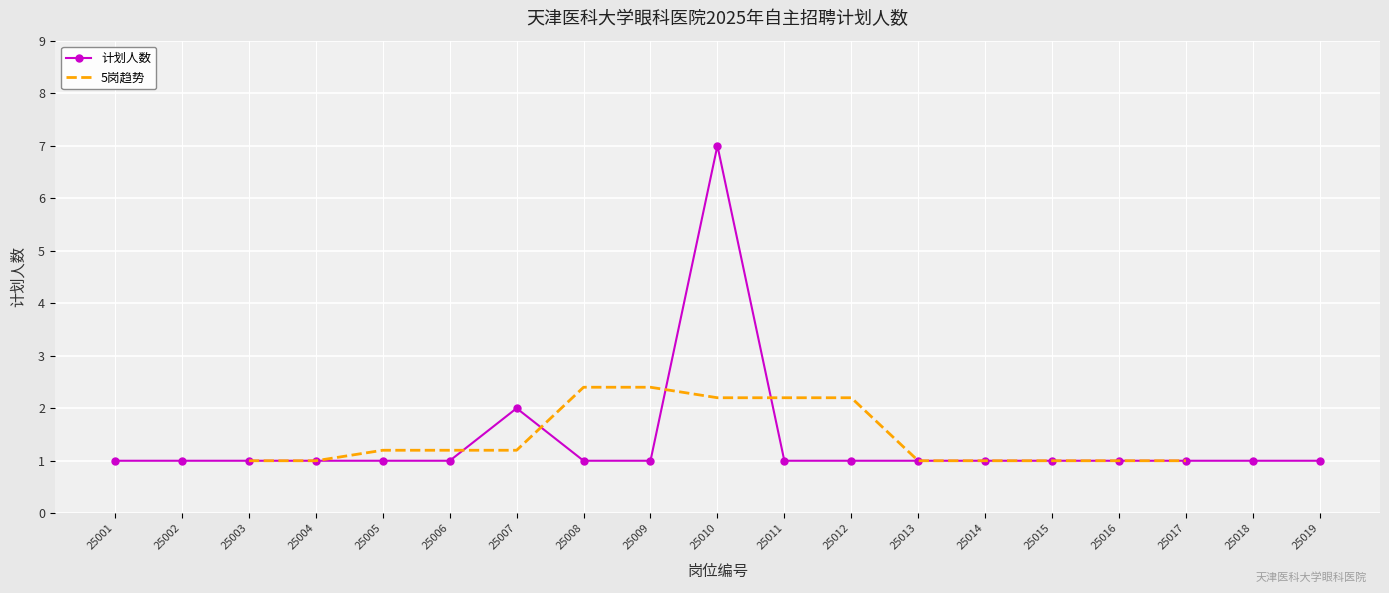

Reading left to right, what are all the values shown in this chart?

1	1	1	1	1	1	2	1	1	7	1	1	1	1	1	1	1	1	1